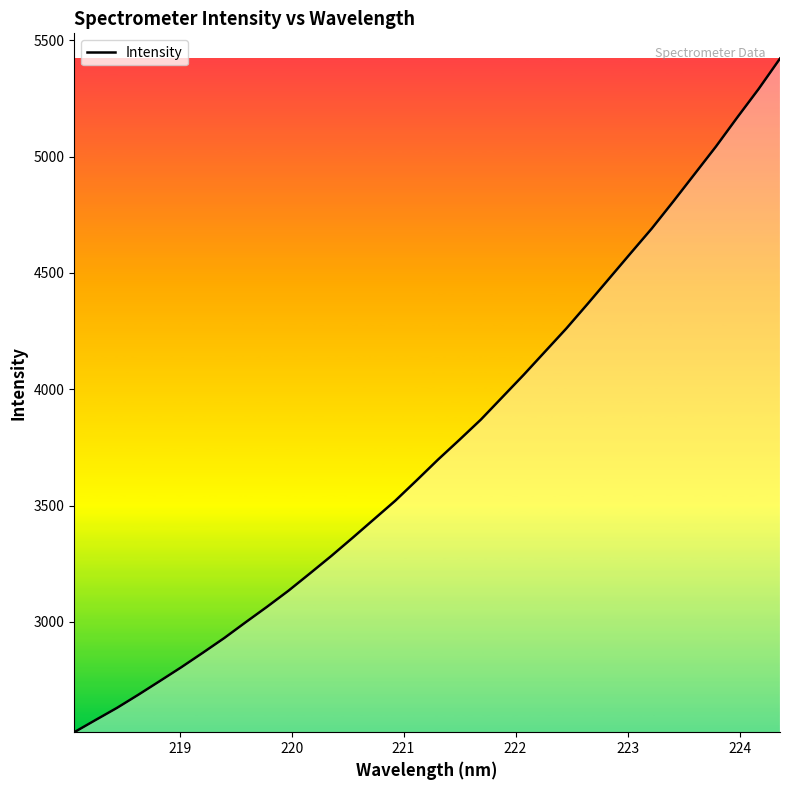

How many lines are shown in the chart?

1